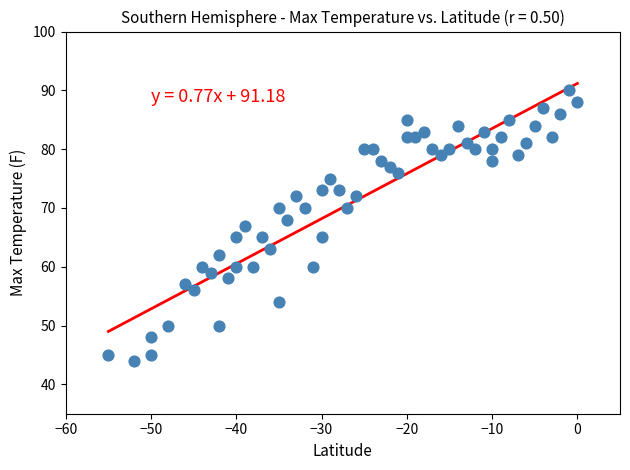

What is the range of X values (max minus min)?

55